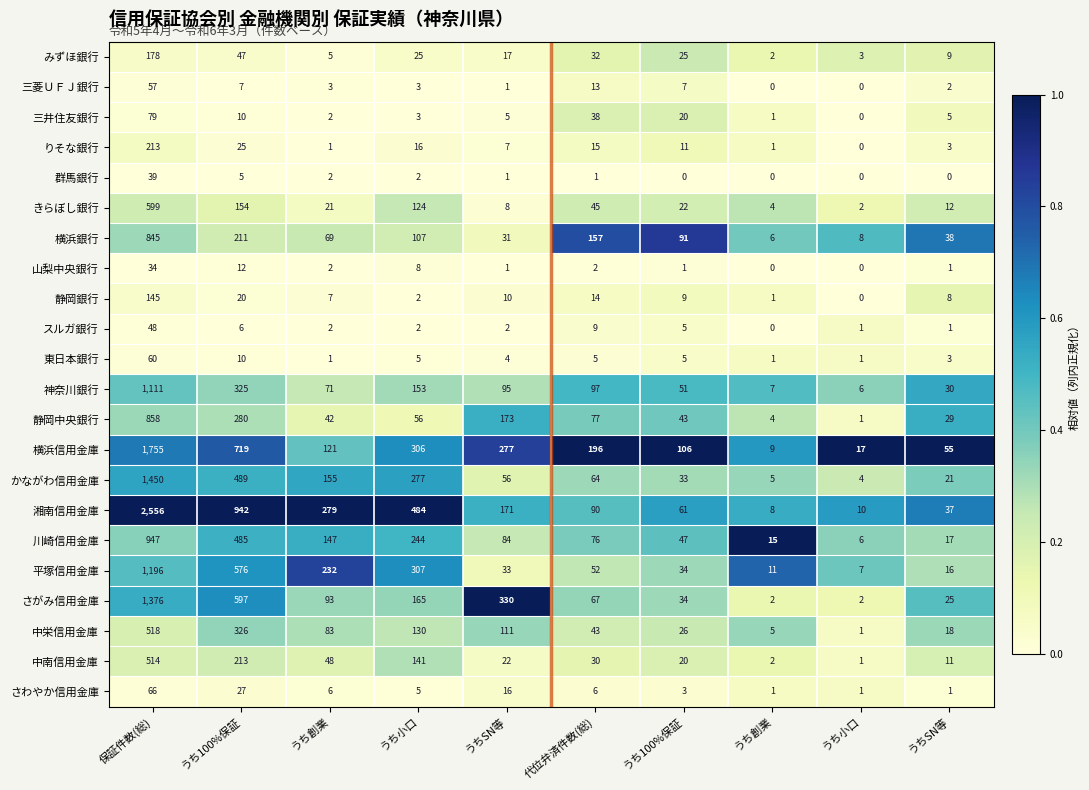

How many series are shown in this chart?

22